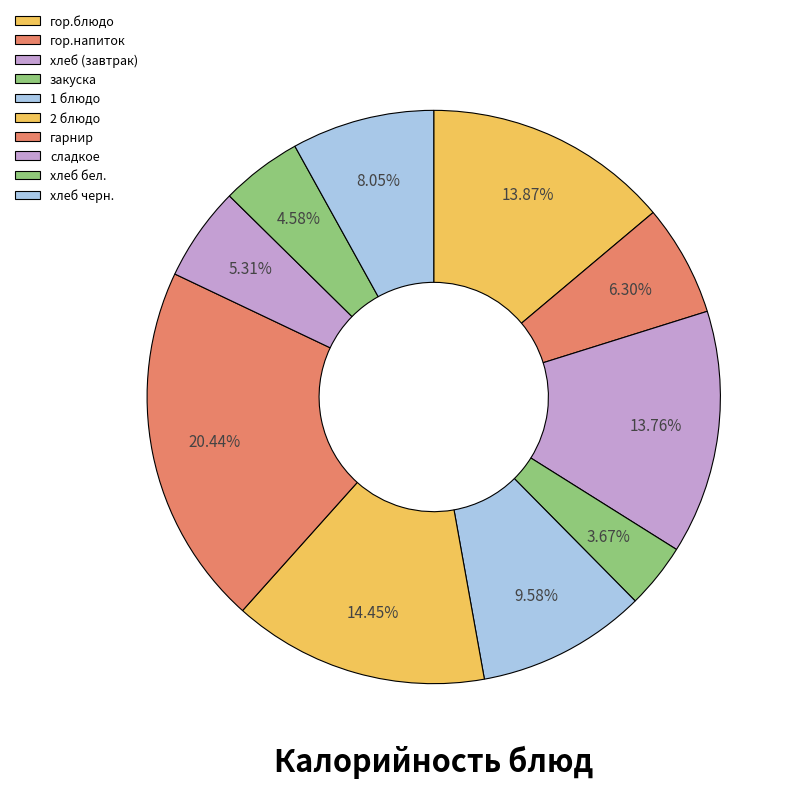

Which category has the biggest portion of the pie?

гарнир